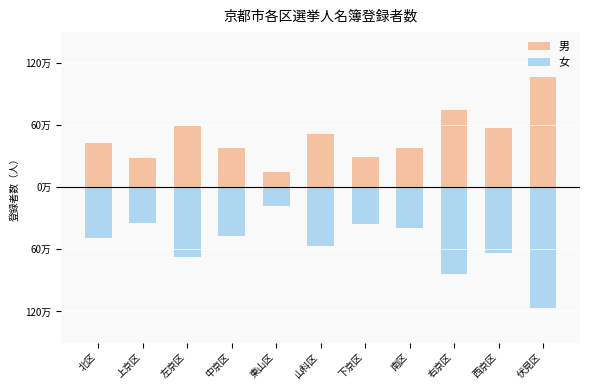

Rank the series by their maximum value, from lowest to highest.

女, 男